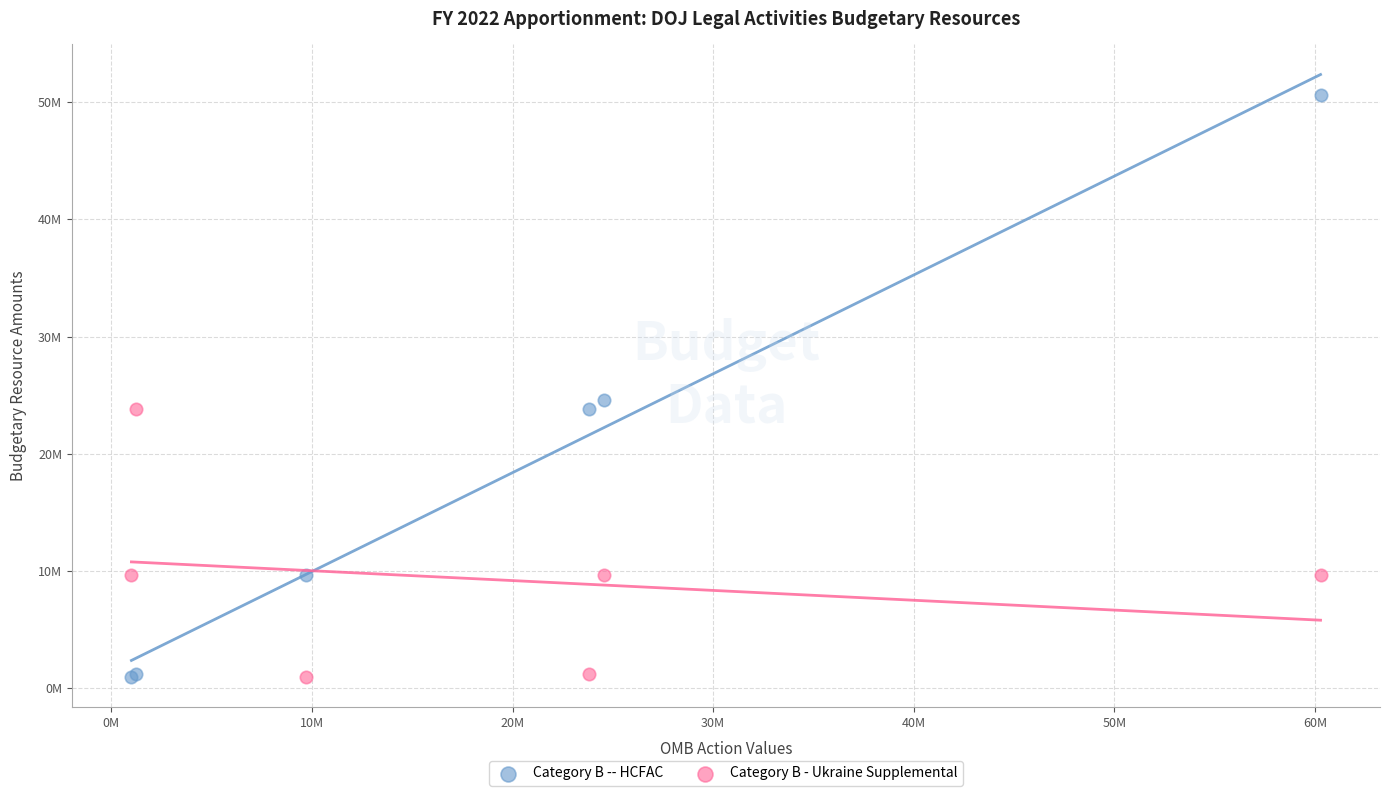

What are all the series names shown in the legend?

Category B -- HCFAC, Category B - Ukraine Supplemental